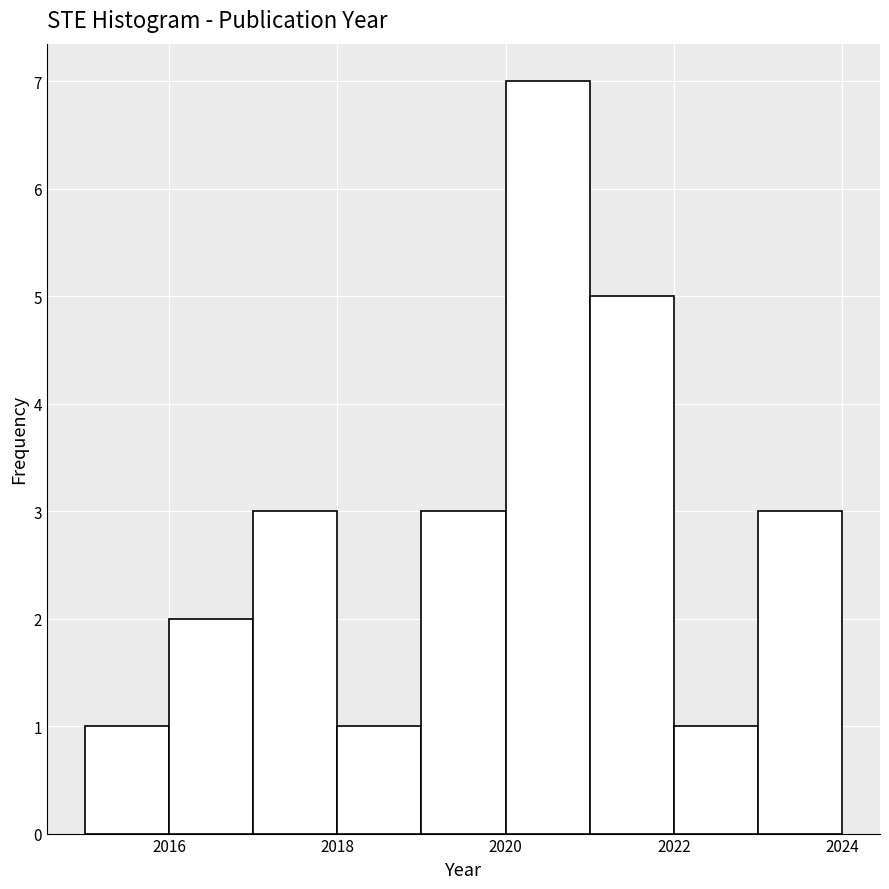

Over which range of the x-axis is the bar tallest?

2020 to 2021